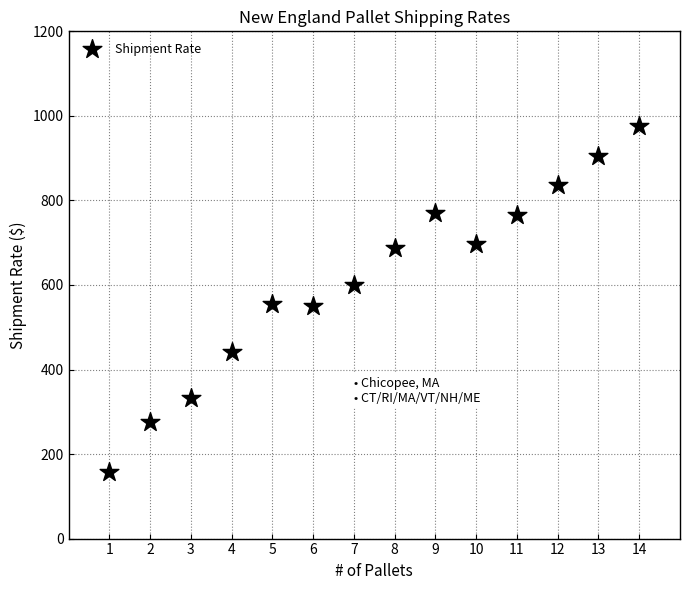

What is the range of Y values (max minus min)?

817